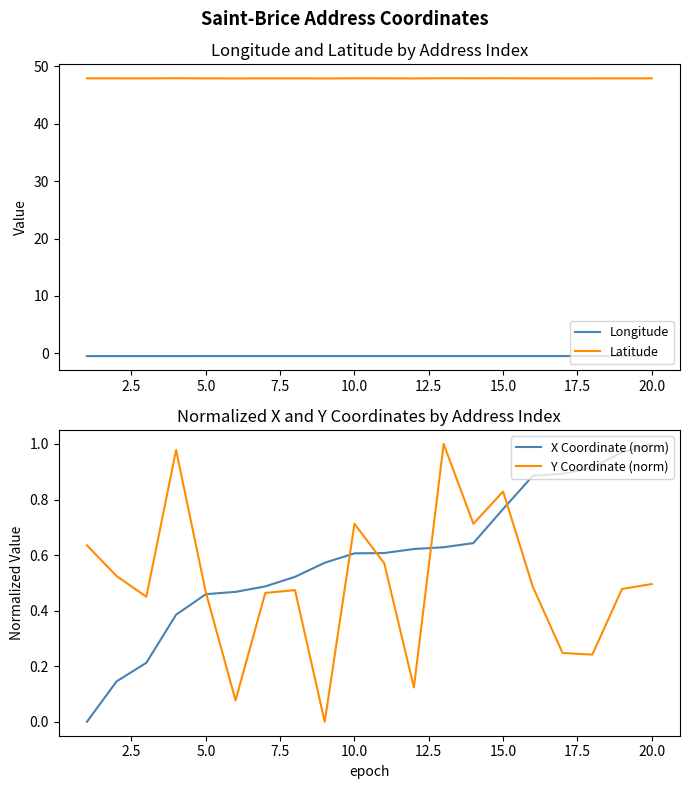

Which series has the largest range (max minus min)?

X Coordinate (norm)